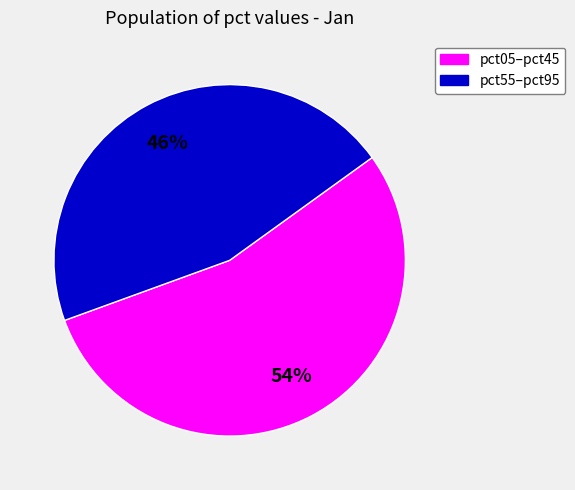

Is there a majority slice in this chart?

Yes